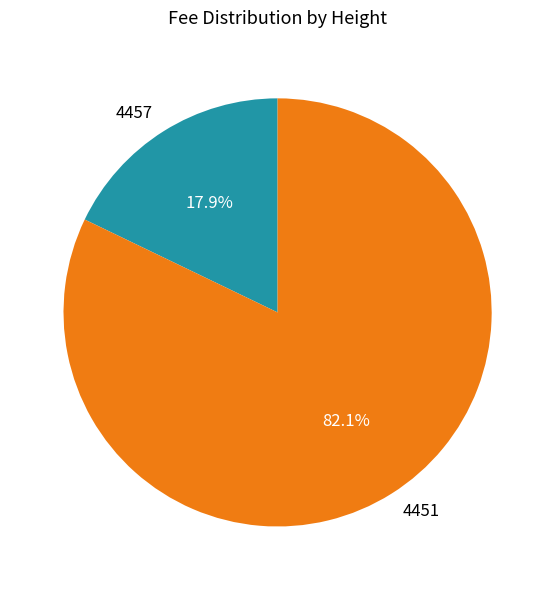

Which category accounts for the majority?

4451